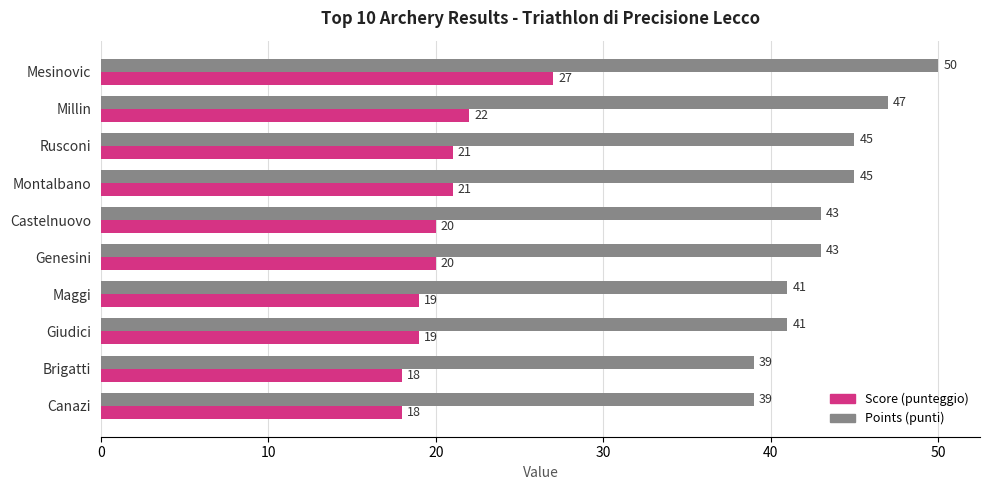

What is the approximate value of Score (punteggio) at Mesinovic?

27